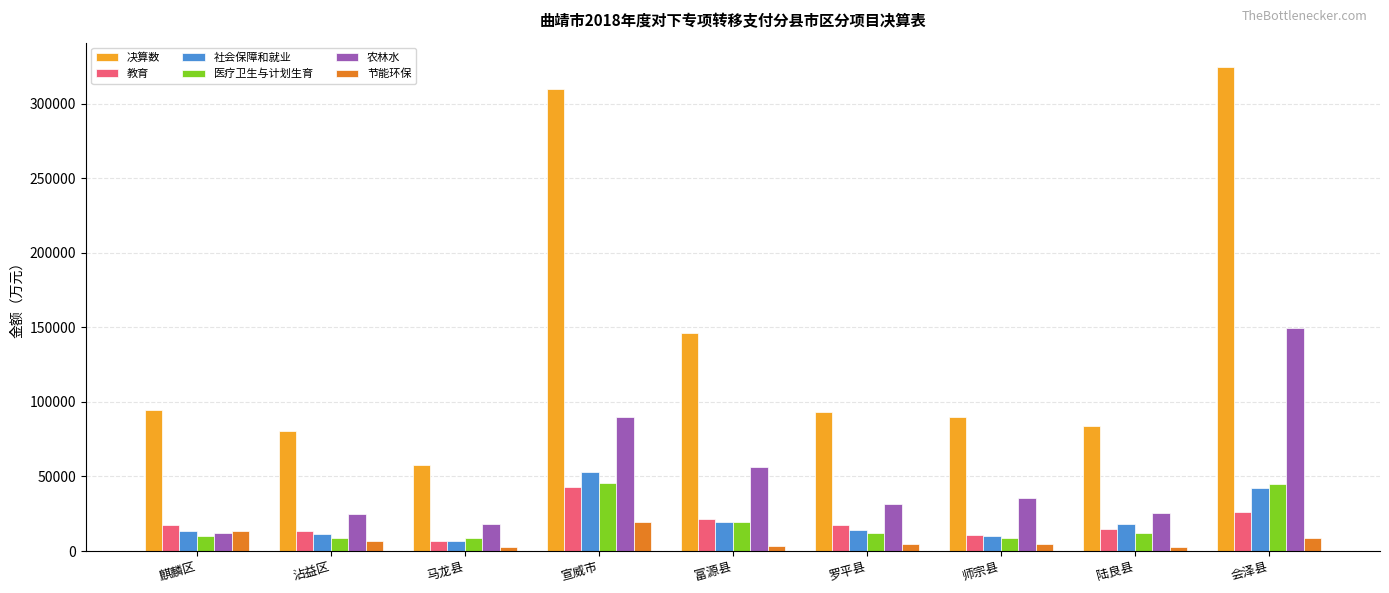

At which label is 节能环保 closest to 10935?

会泽县